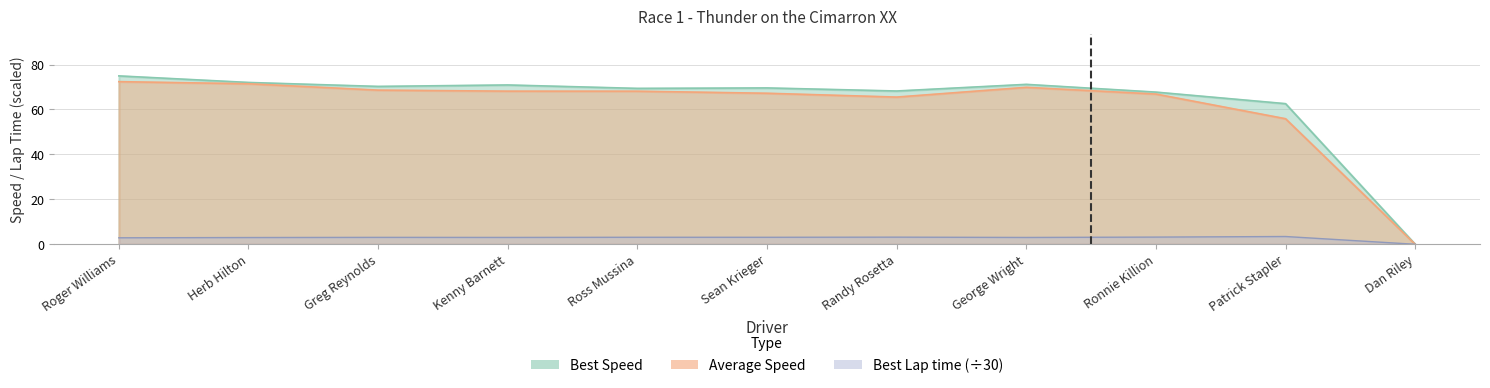

True or false: Average Speed and Best Speed intersect in this chart.

False